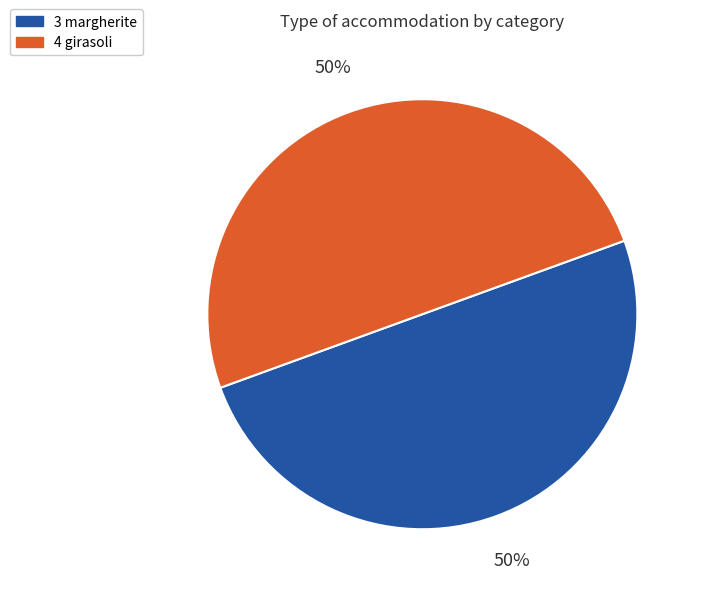

Is it true that 4 girasoli is 50% of the pie?

True